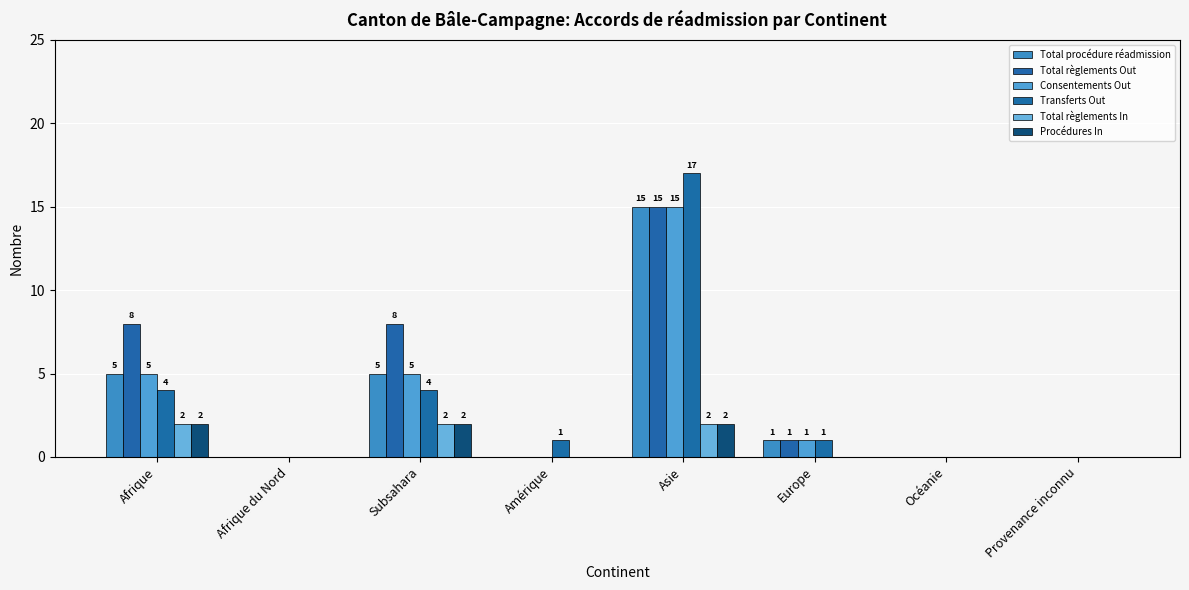

The Total règlements Out series shows 8 at Afrique. True or false?

True